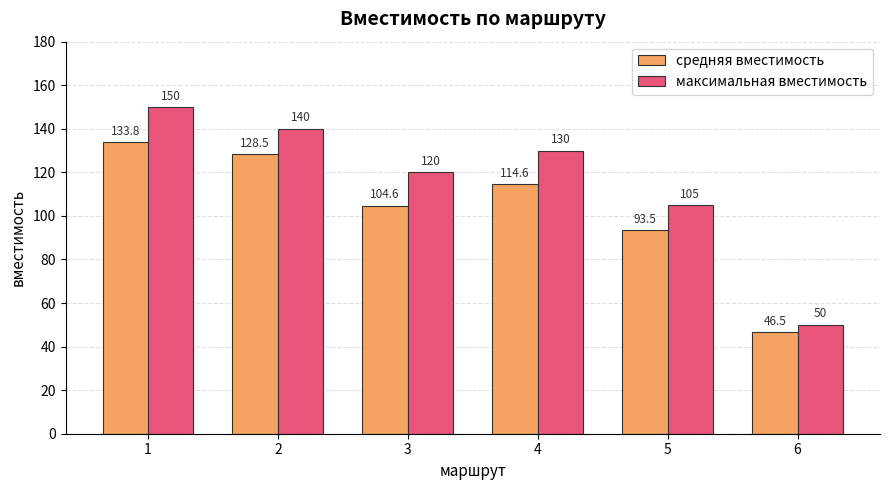

True or false: средняя вместимость has a value of 66.0 at 1.

False